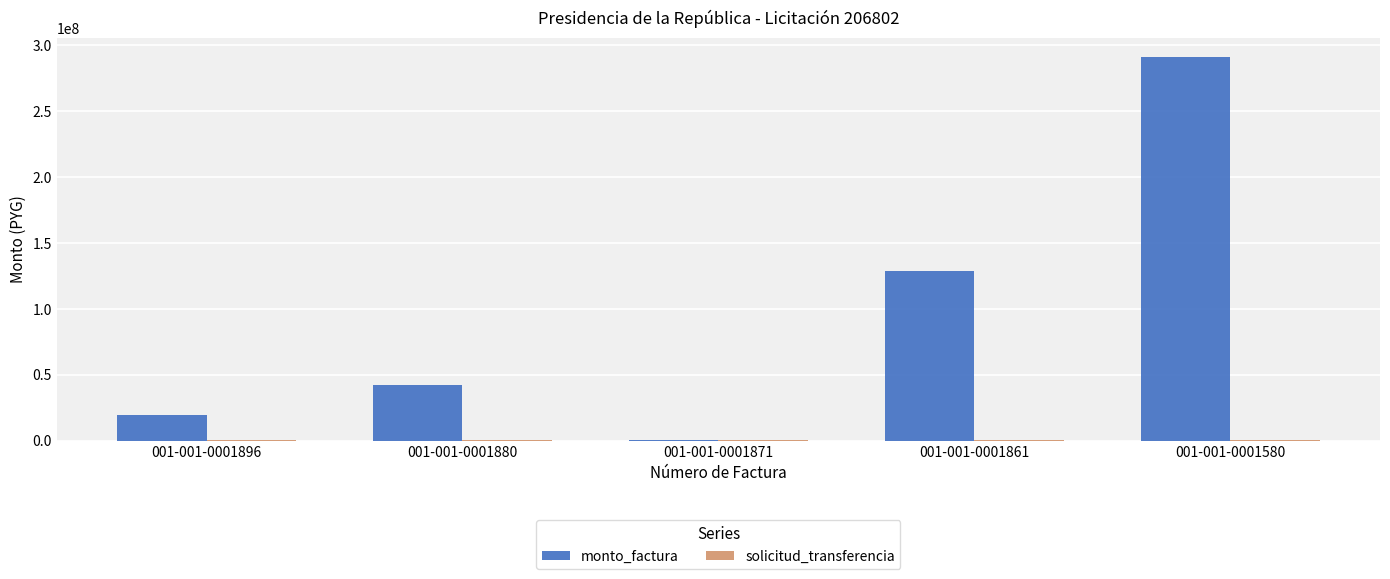

The value of monto_factura at 001-001-0001880 is 60446524. True or false?

False